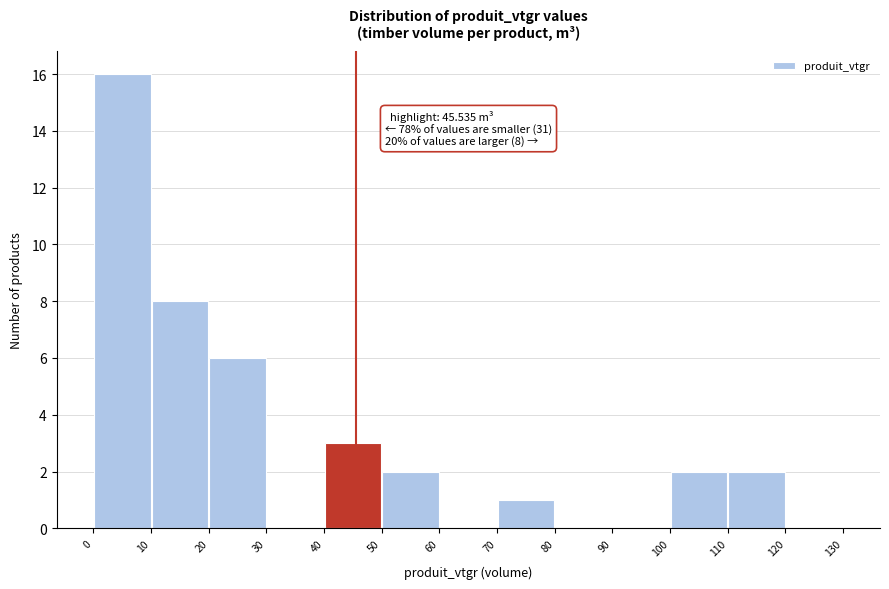

Which range on the x-axis has the tallest bar?

0 to 10